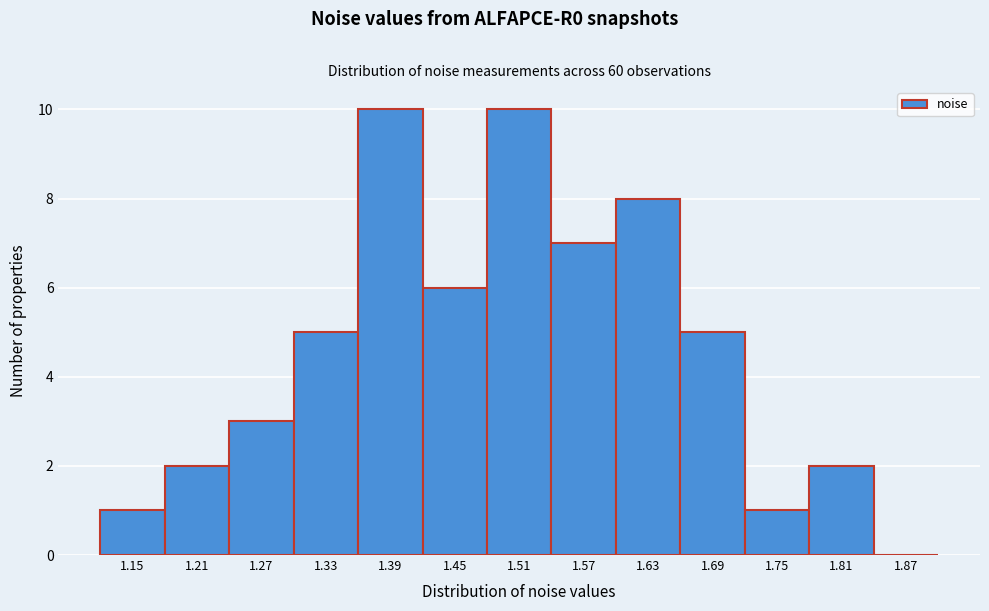

Reading right to left, list all the values displayed in this chart.

1.87=0	1.81=2	1.75=1	1.69=5	1.63=8	1.57=7	1.51=10	1.45=6	1.39=10	1.33=5	1.27=3	1.21=2	1.15=1